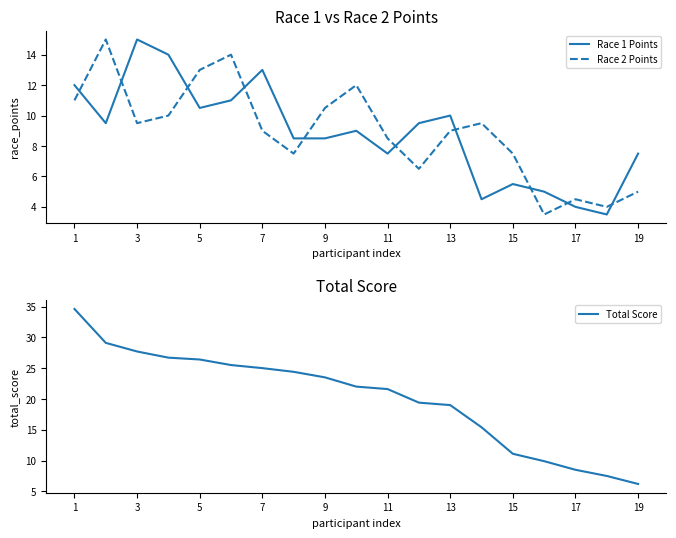

What is the minimum value for Race 2 Points?

3.5